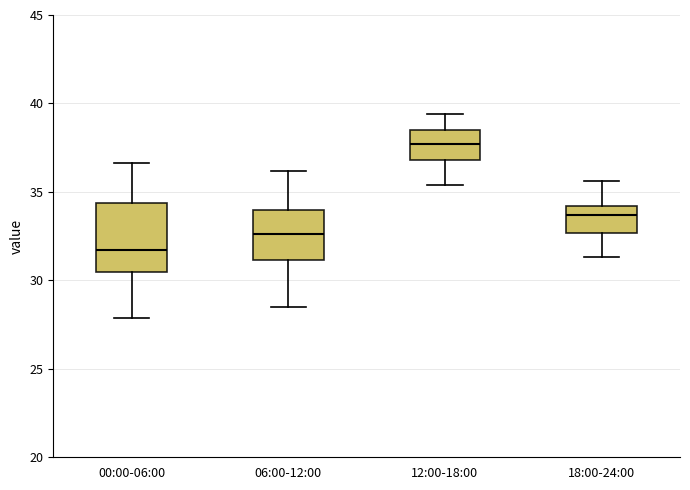

Where does the upper whisker of the box for 18:00-24:00 end on the y-axis? The values are not printed on the chart, so give them approximately, as read against the axis.

35.5